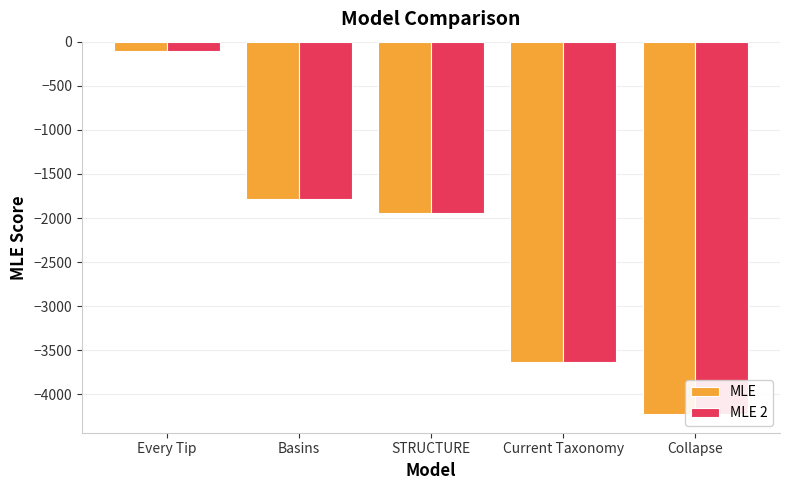

What is the smallest value displayed?

-4223.0